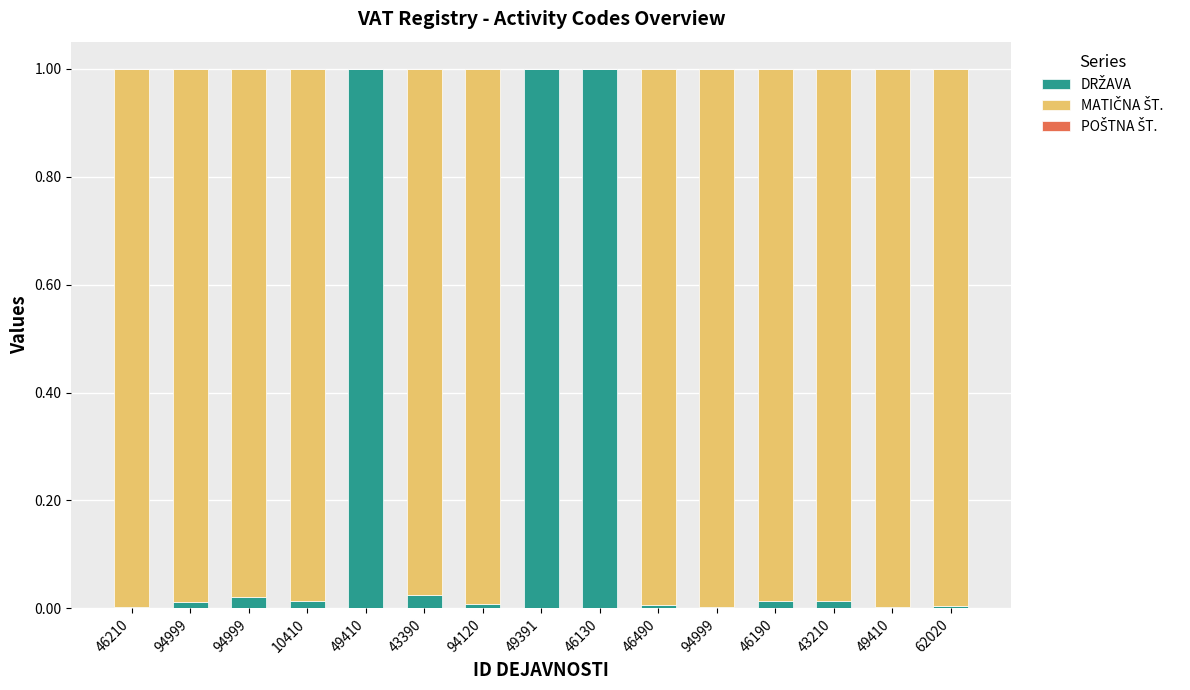

Which series has the largest range (max minus min)?

MATIČNA ŠT.